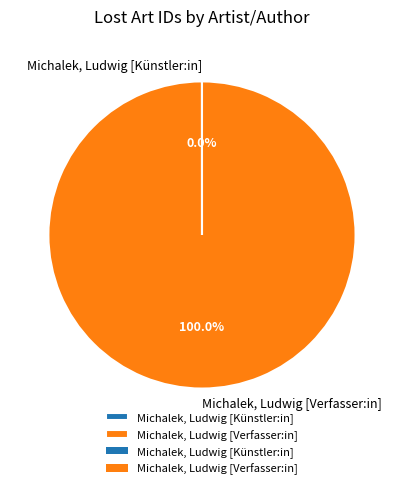

What is the majority slice?

Michalek, Ludwig [Verfasser:in]